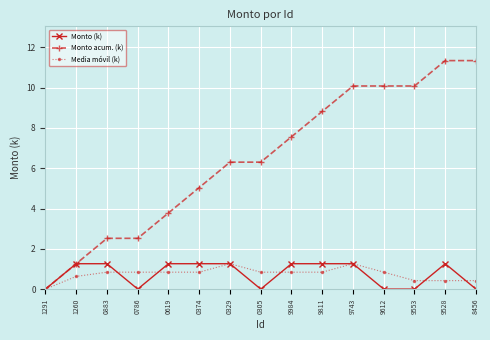

At which label does Monto acum. (k) reach its minimum?

1291